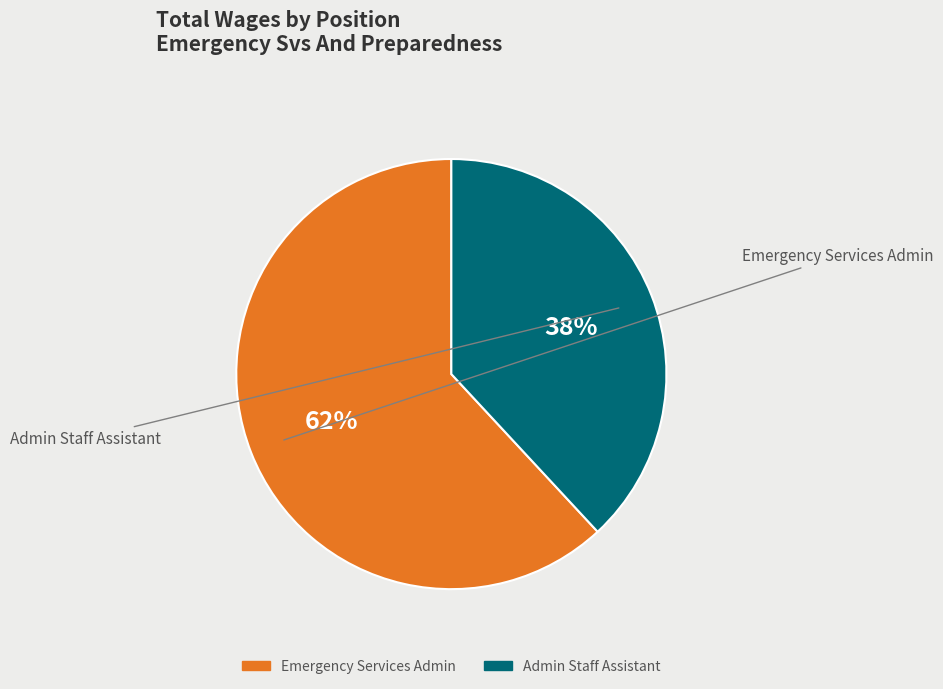

To the nearest percent, what is the difference between the Emergency Services Admin and Admin Staff Assistant slice percentages?

24%